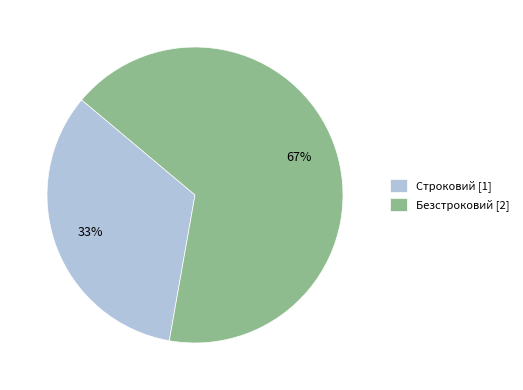

True or false: Строковий accounts for 33% of the total.

True